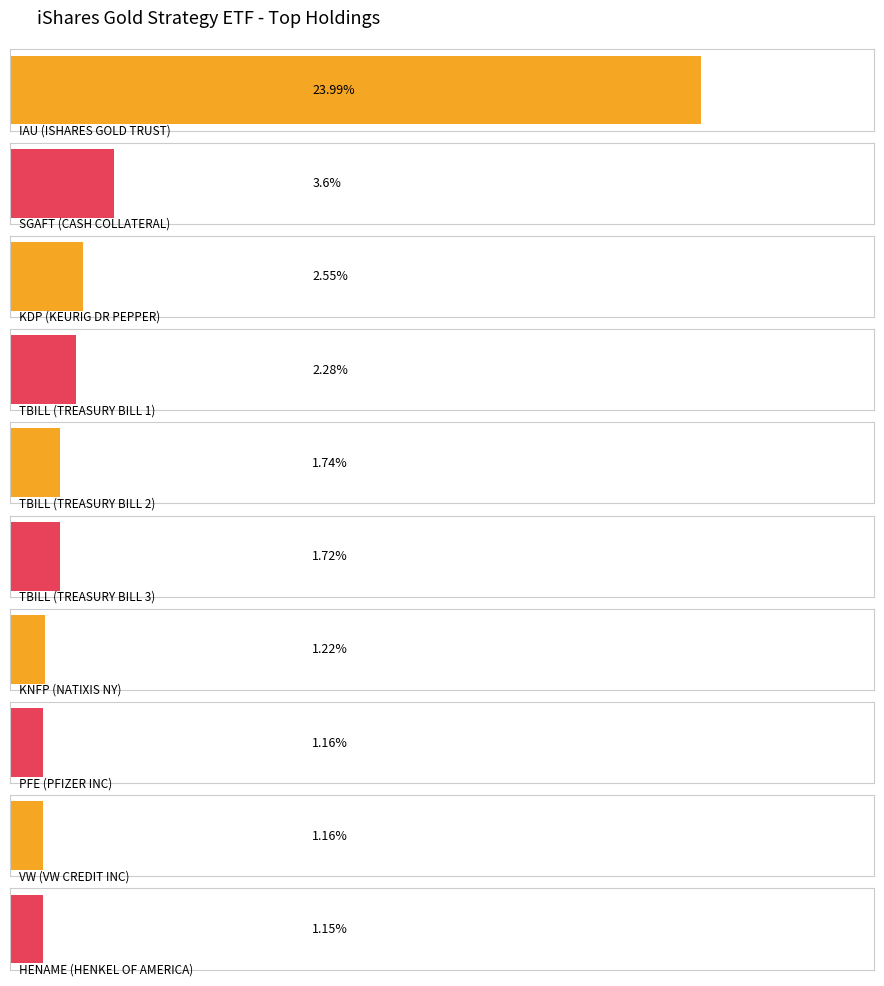

What is the difference between the values at PFE and KDP?

1.4